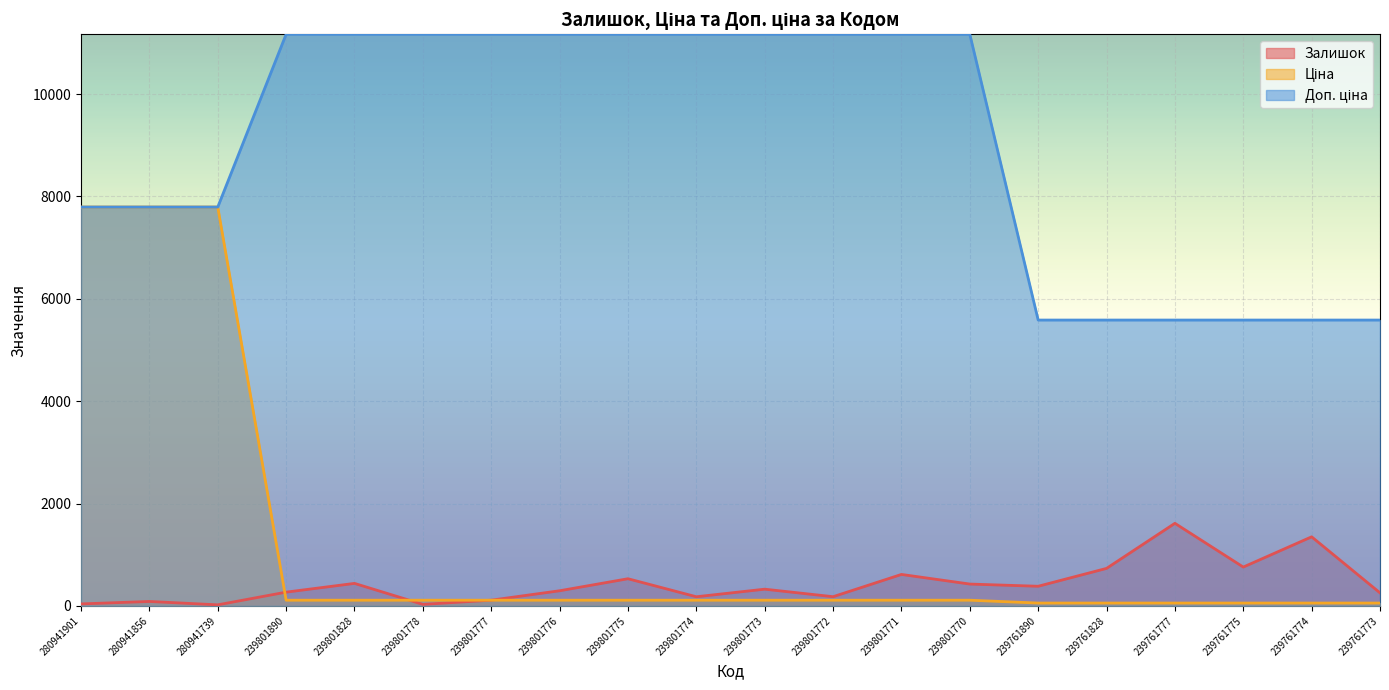

Is the value of Доп. ціна at 239801770 greater than the value of Ціна at 239761774?

Yes